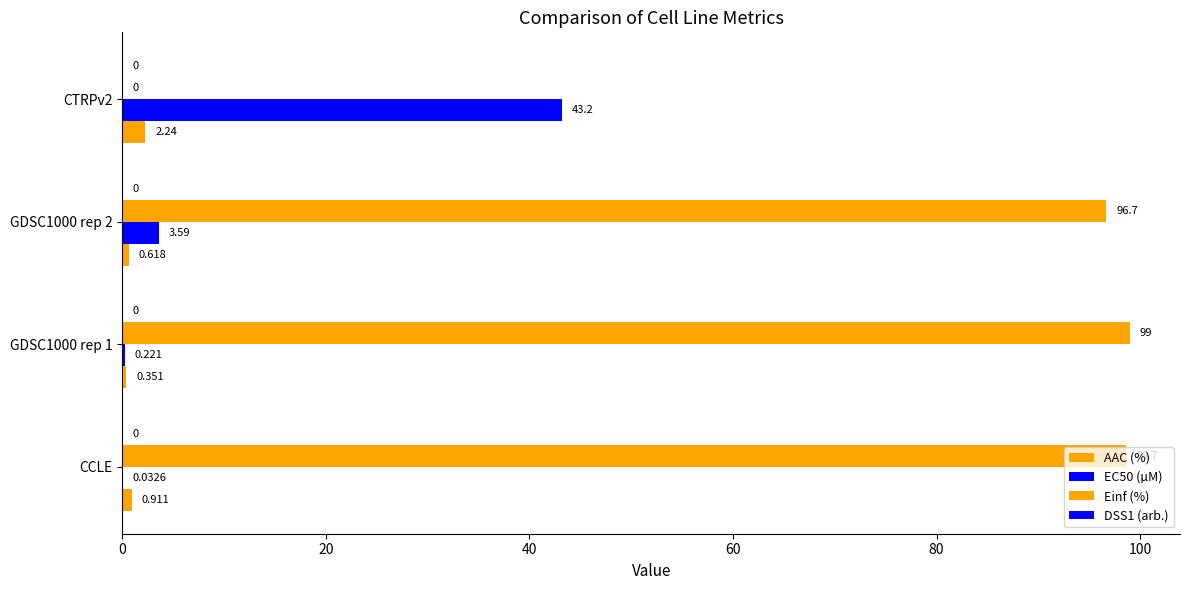

How many categories are shown in the chart?

4